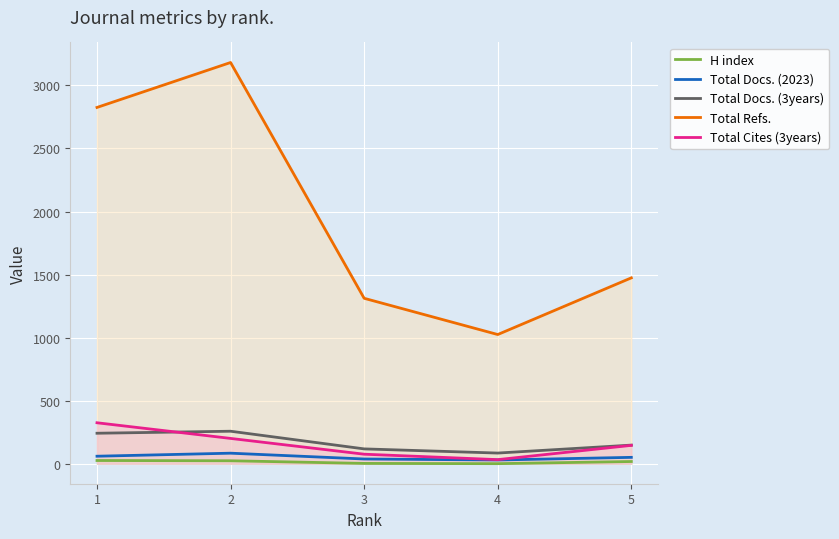

Between 1 and 3, which is larger?

1